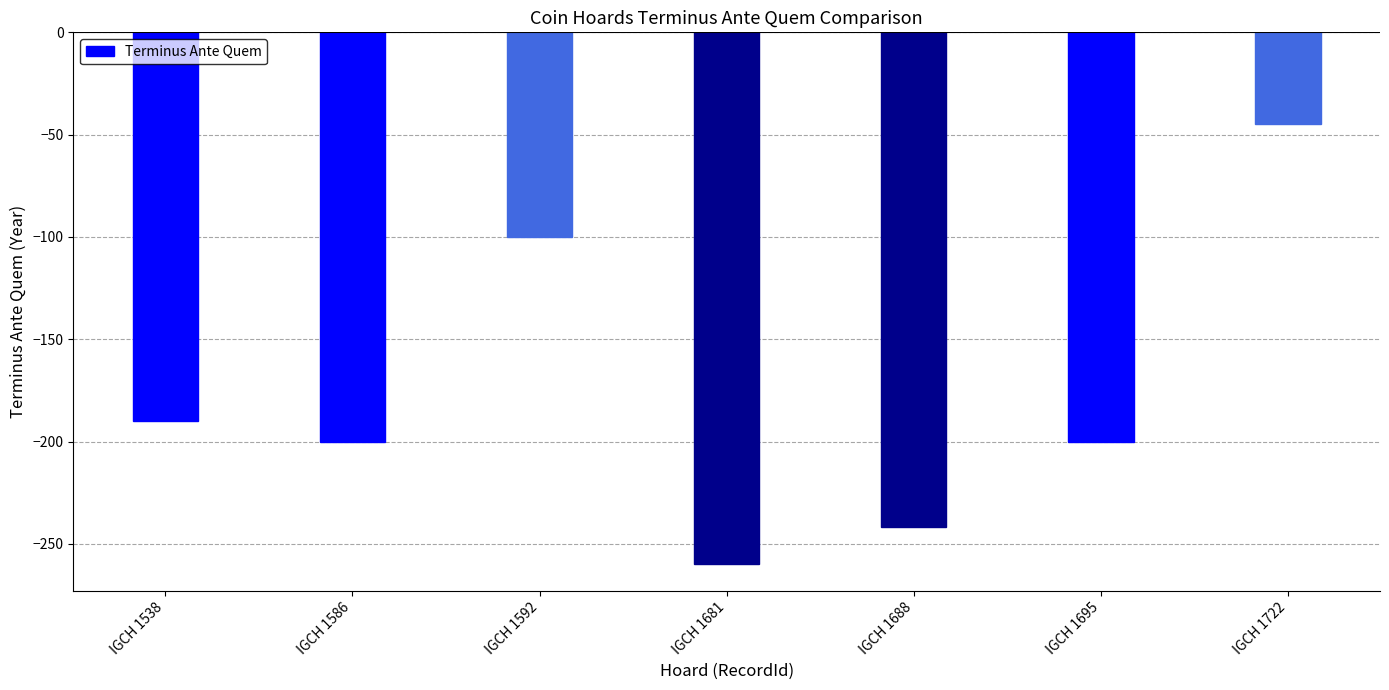

How many series are shown in this chart?

1